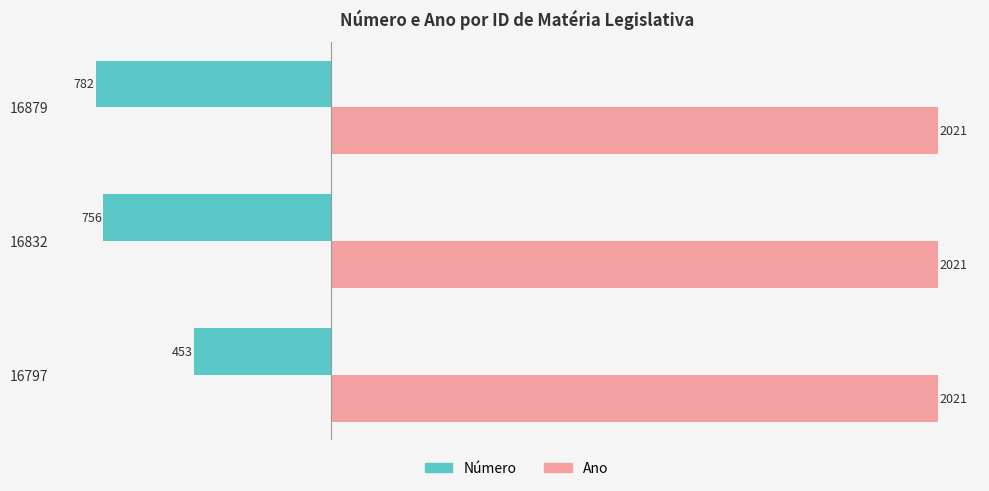

Which series has the largest range (max minus min)?

Número